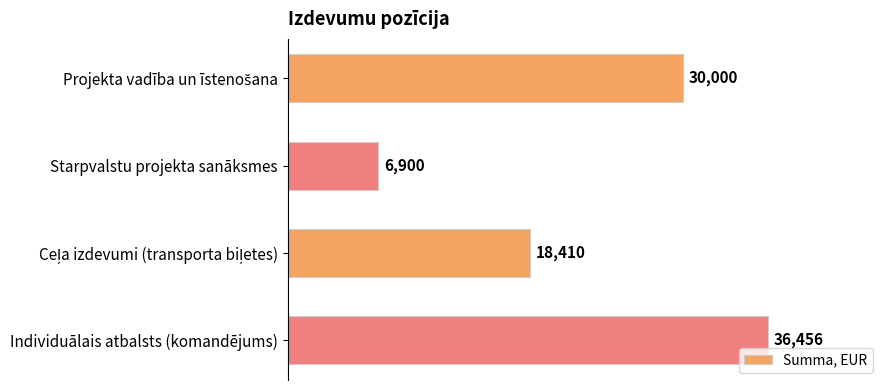

How many values are between 18410 and 36456?

3